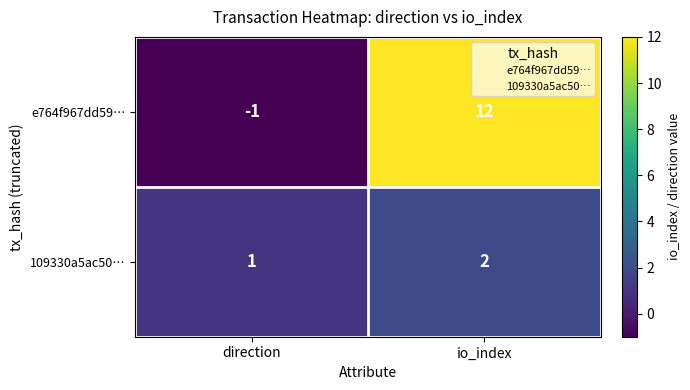

Reading right to left, list all the values displayed in this chart.

e764f967dd59…: 12	-1
109330a5ac50…: 2	1